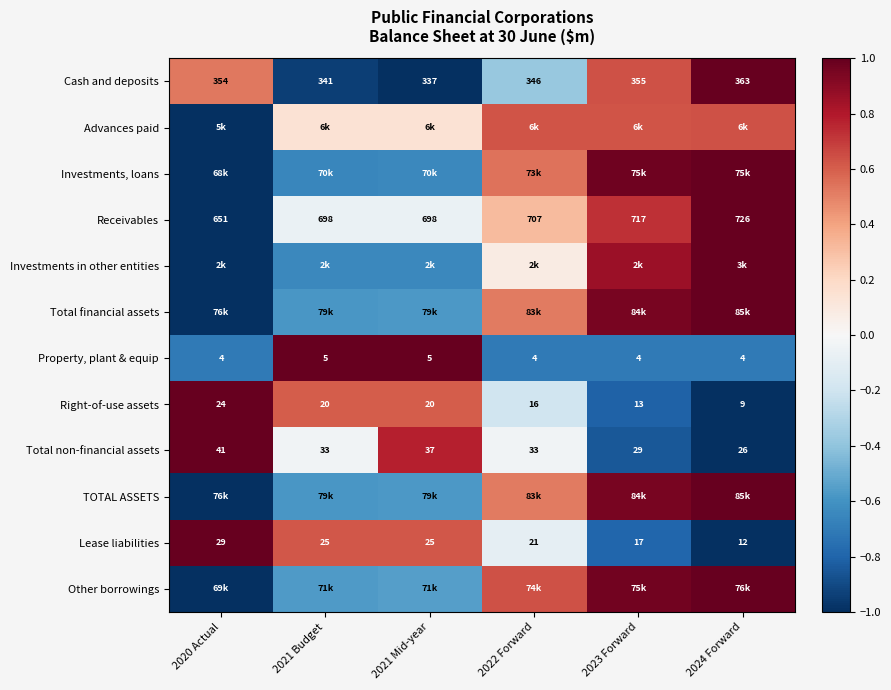

How many values in Lease liabilities are above zero?

3